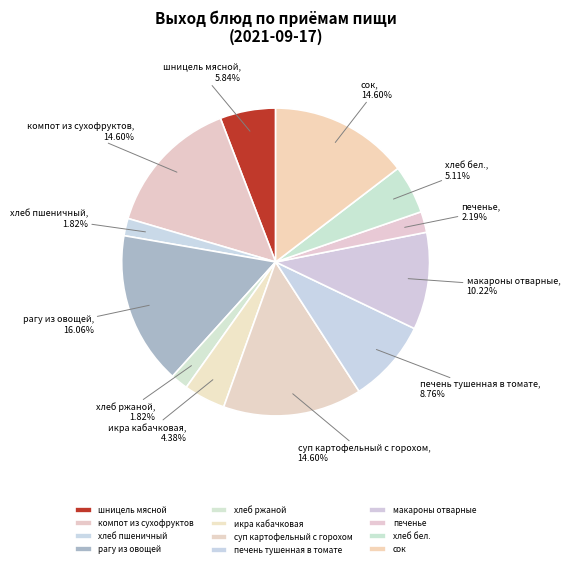

To the nearest percent, what is the combined percentage of хлеб бел. and хлеб ржаной?

7%